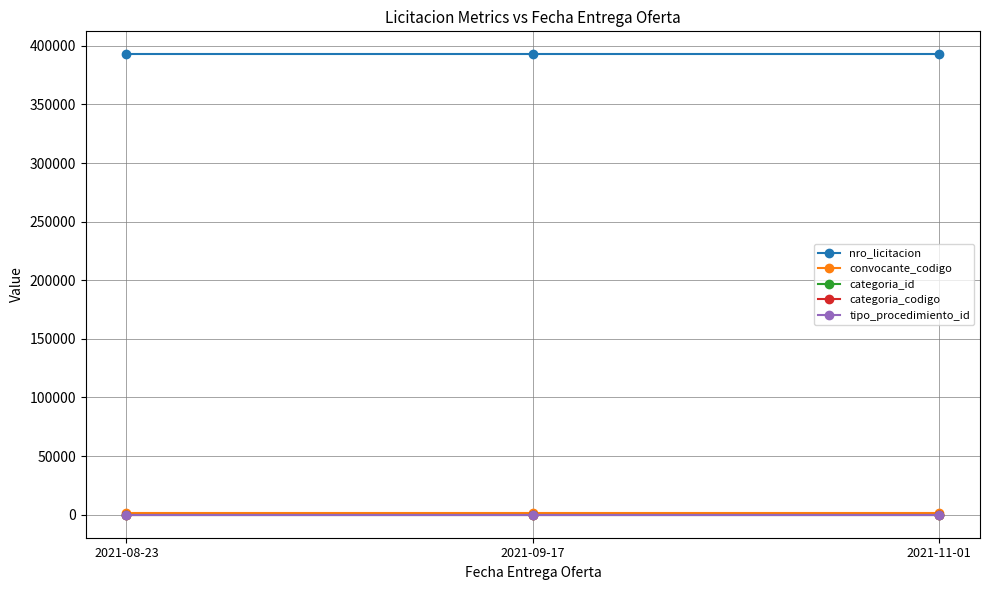

Reading left to right, extract all data points from this chart.

nro_licitacion: 2021-08-23=392724	2021-09-17=392724	2021-11-01=392724
convocante_codigo: 2021-08-23=1677	2021-09-17=1677	2021-11-01=1677
categoria_id: 2021-08-23=37	2021-09-17=37	2021-11-01=37
categoria_codigo: 2021-08-23=21	2021-09-17=21	2021-11-01=21
tipo_procedimiento_id: 2021-08-23=1	2021-09-17=1	2021-11-01=1